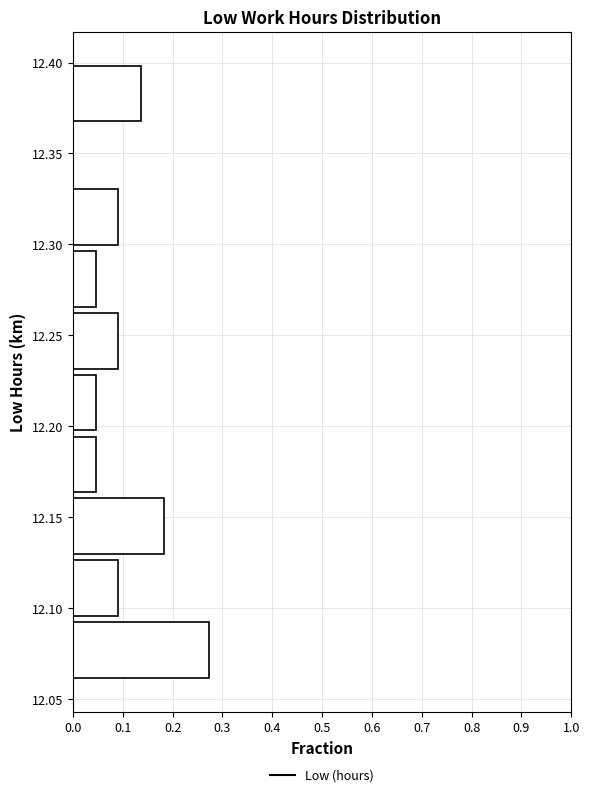

How long is the bar that spans 12.060 to 12.094 on the y-axis? Neither the bar edges nor the lengths are printed on the chart, so give them approximately, as read against the axes.

0.27